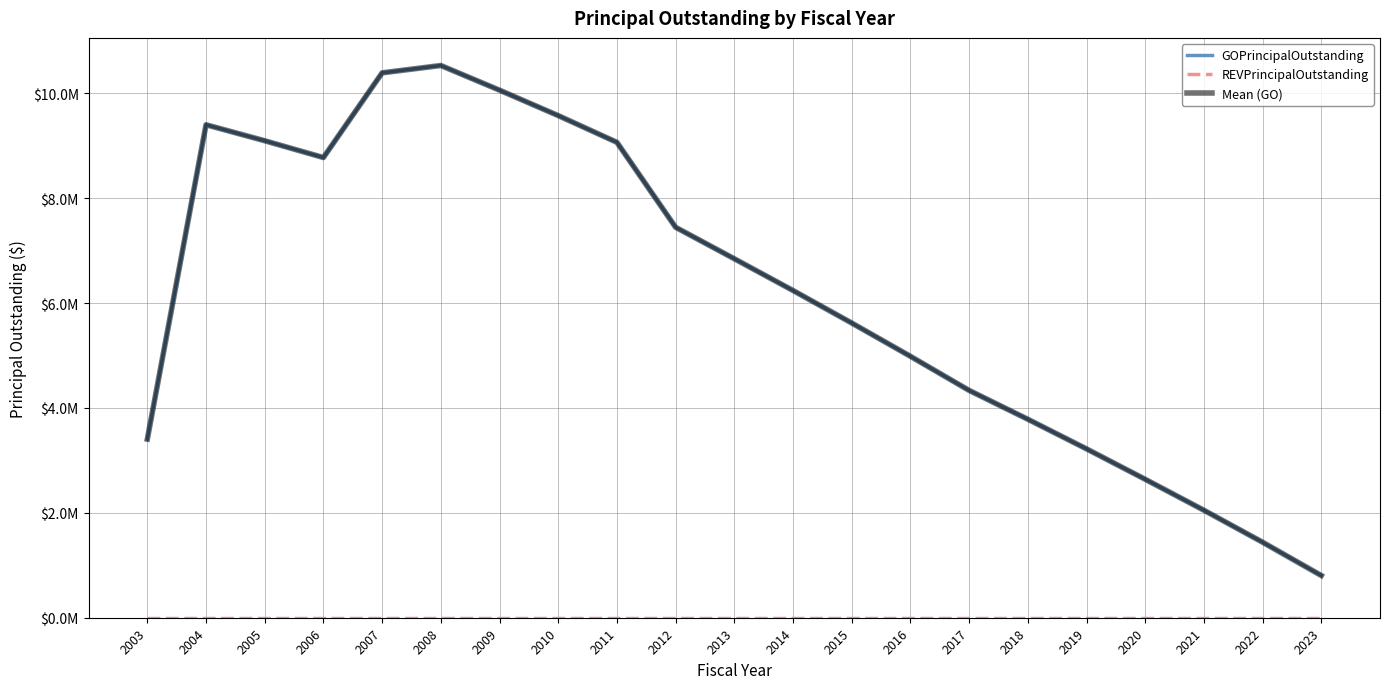

Does the chart display data point markers on the line(s)?

No